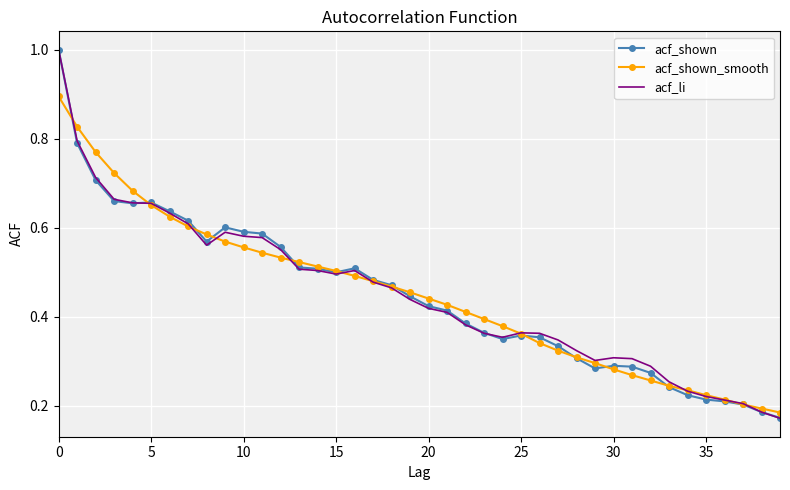

What is the maximum value for acf_shown?

1.0